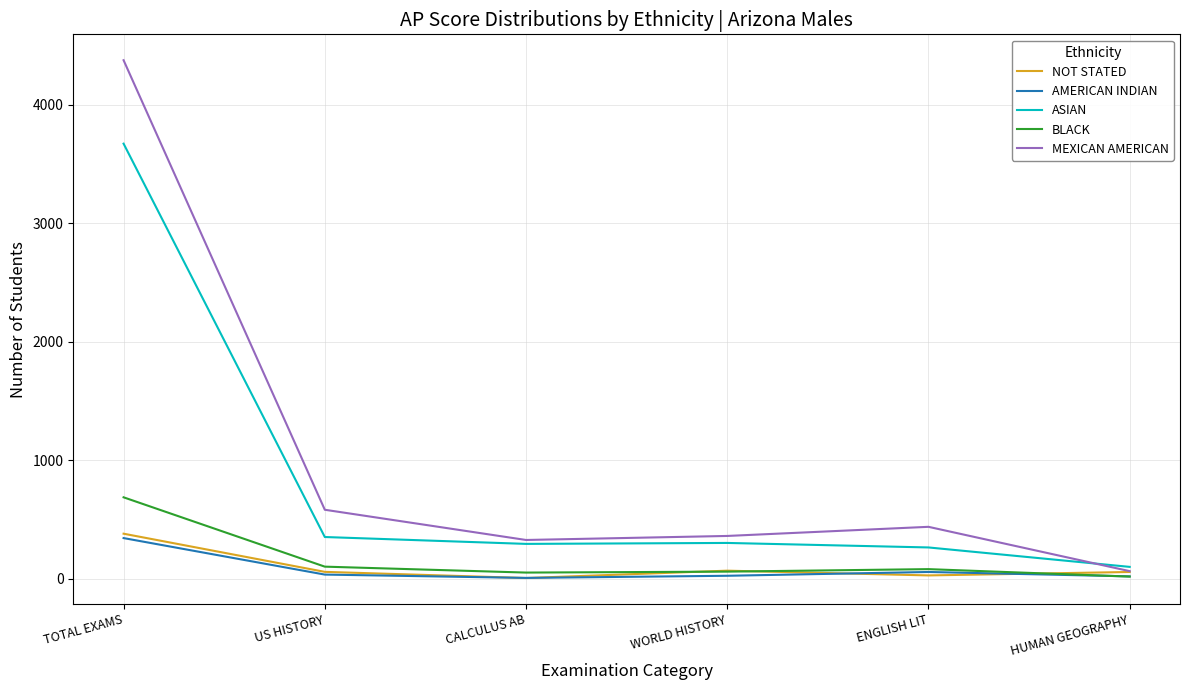

Which series has the largest total across all categories?

MEXICAN AMERICAN